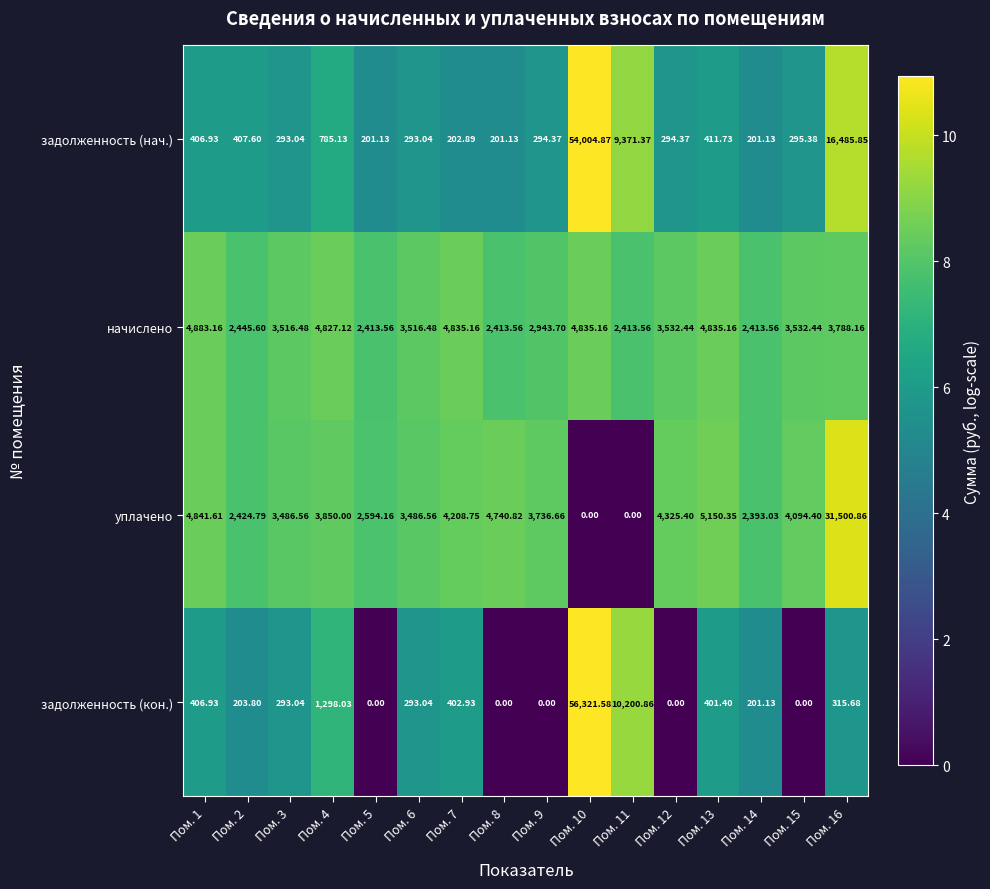

Which series has the largest total across all categories?

задолженность (нач.)